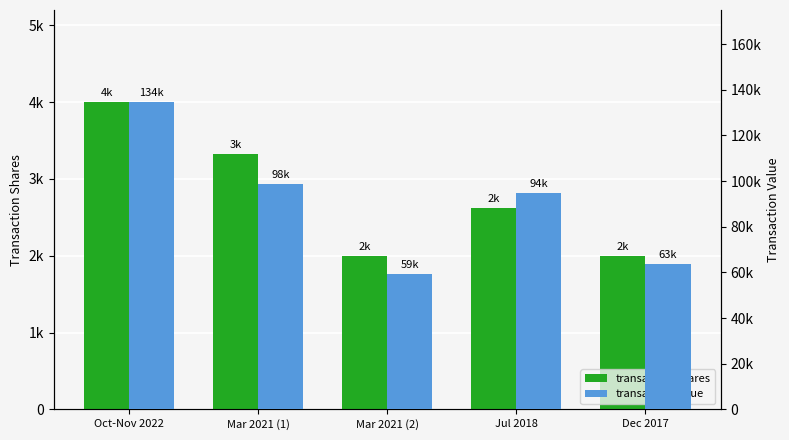

What is the label of the 3rd bar from the right?

Mar 2021 (2)